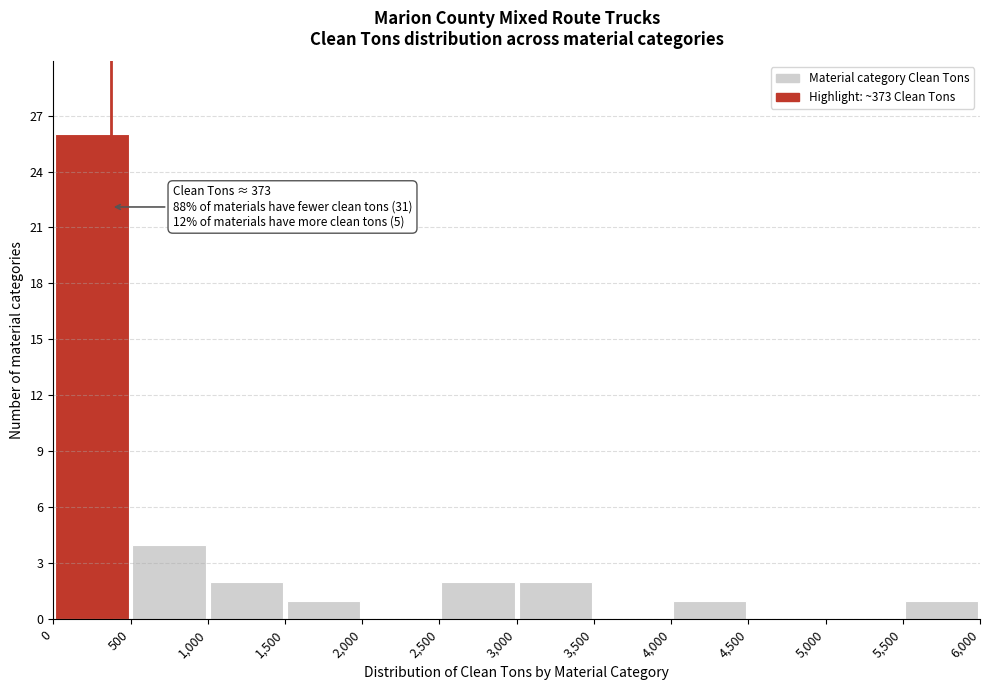

Which range on the x-axis has the tallest bar?

0 to 500